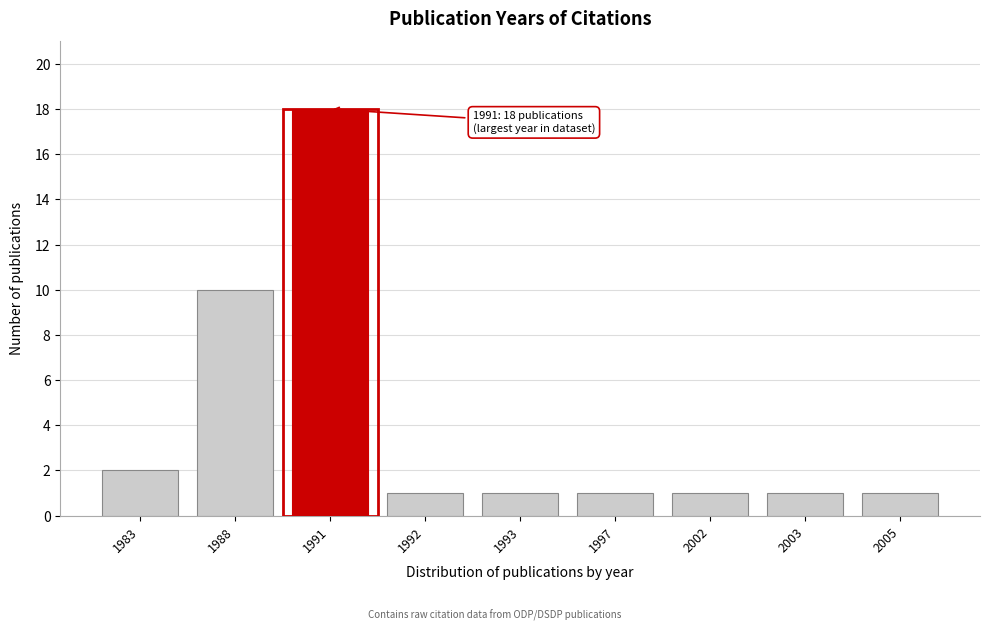

Reading left to right, what are all the values shown in this chart?

2	10	18	1	1	1	1	1	1